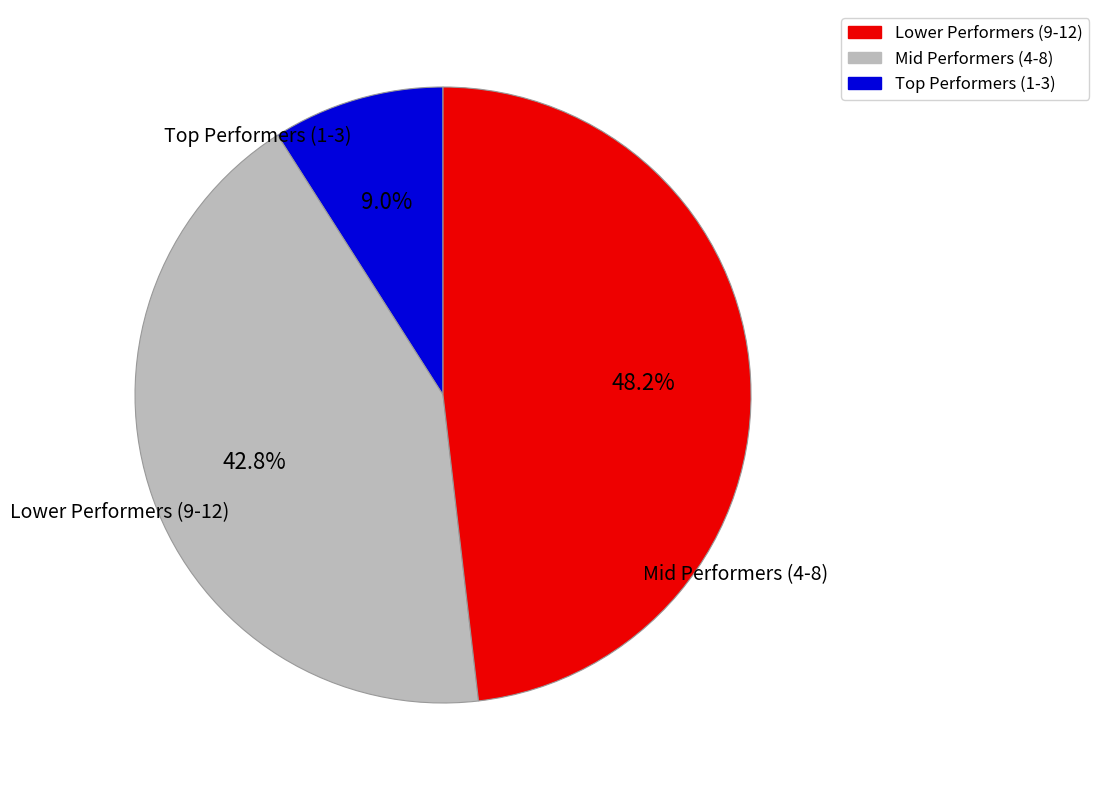

Is there any slice that represents more than half of the pie?

No